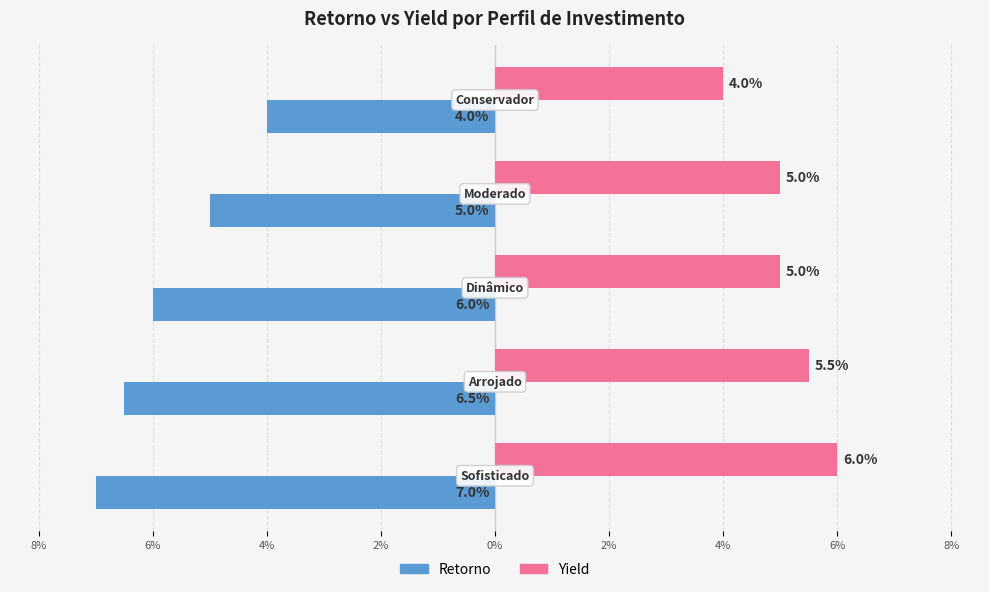

What are all the series names shown in the legend?

Retorno, Yield